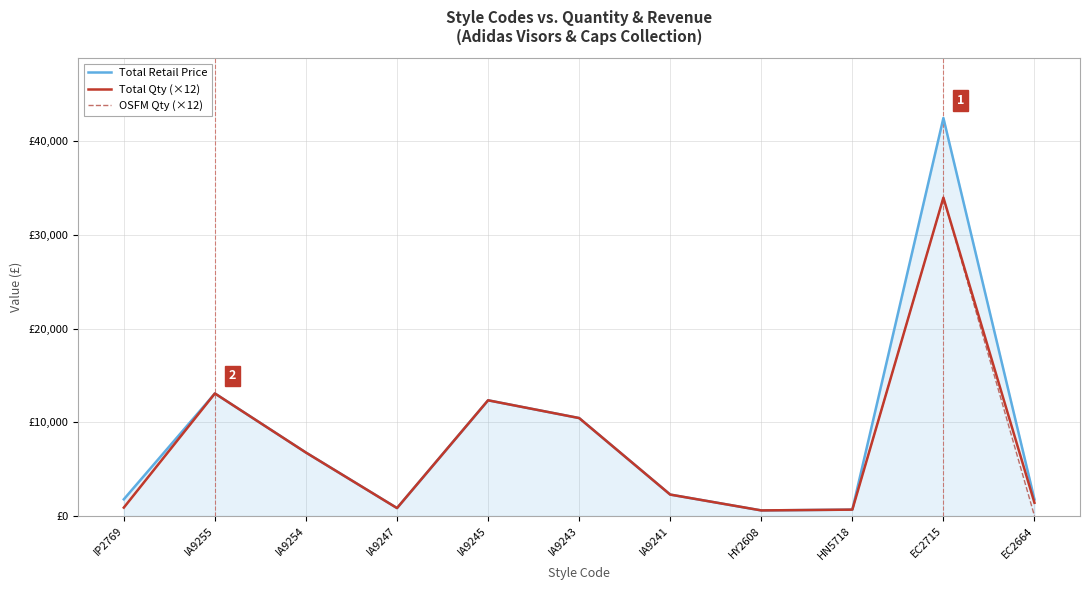

Reading left to right, what are all the values shown in this chart?

Total Retail Price: 1776	13080	6768	840	12348	10452	2280	588	672	42495	1755
Total Qty (×12): 888	13080	6768	840	12348	10452	2280	588	672	33996	1404
OSFM Qty (×12): 888	13080	6768	840	12348	10452	2280	588	672	33996	0